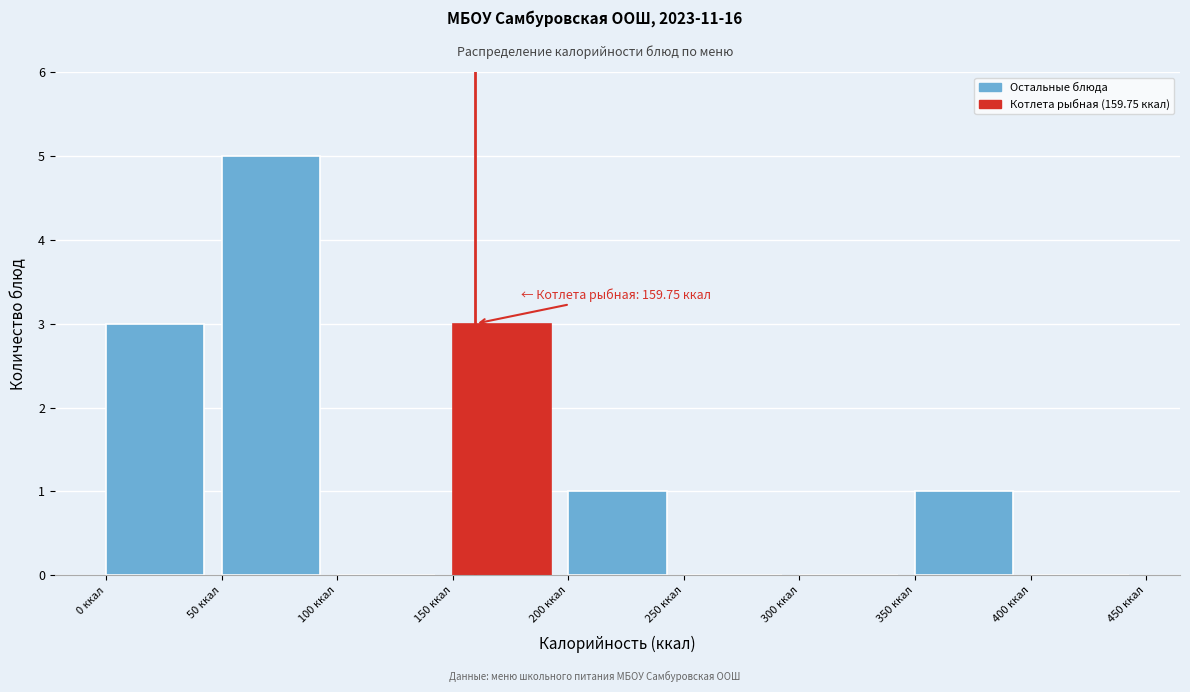

Which range on the x-axis has the tallest bar?

50 to 100